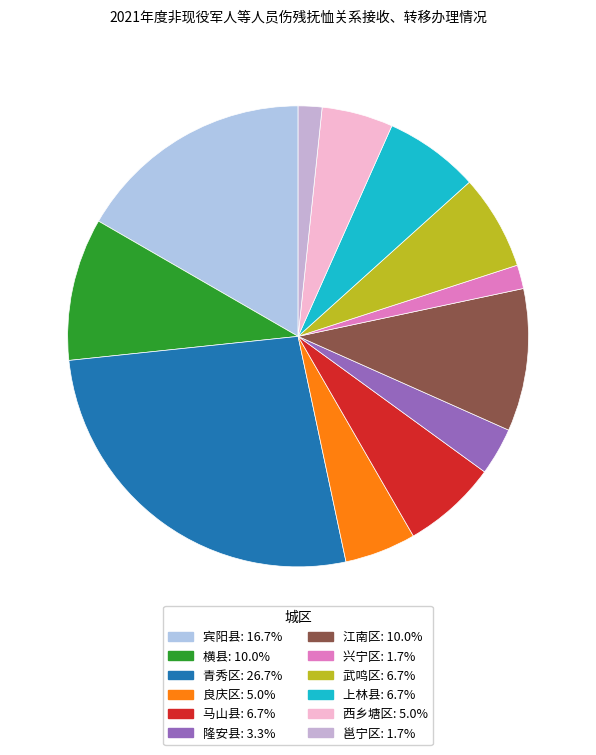

Does 江南区 account for over 50% of the chart?

No